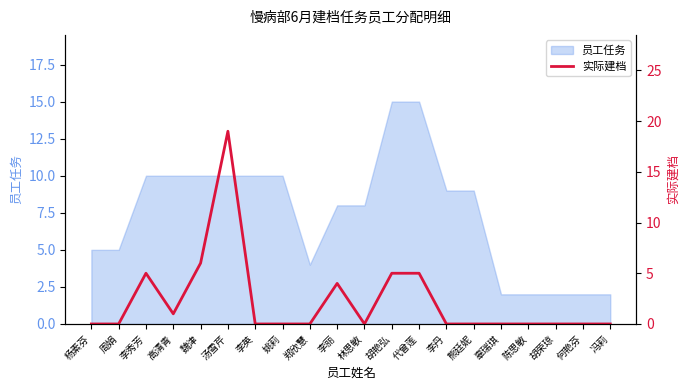

What is the label of the 7th point from the left?

李英